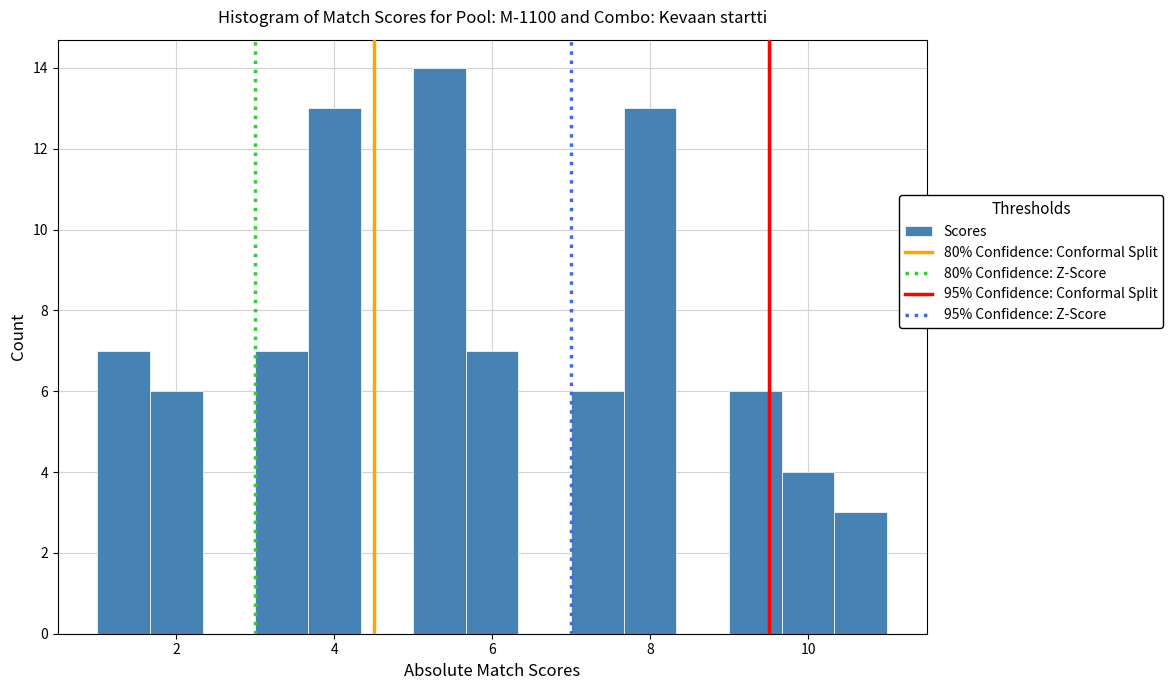

Around what value on the x-axis is the tallest bar? Give the approximate position of its centre, as read against the axis.

5.4